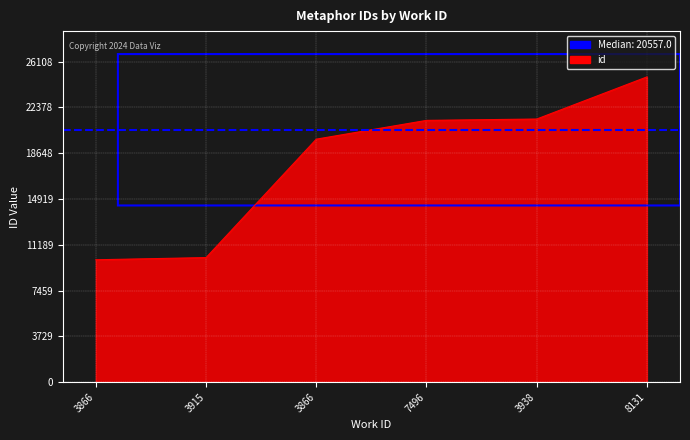

Which has a higher value, 3866 or 3866?

3866